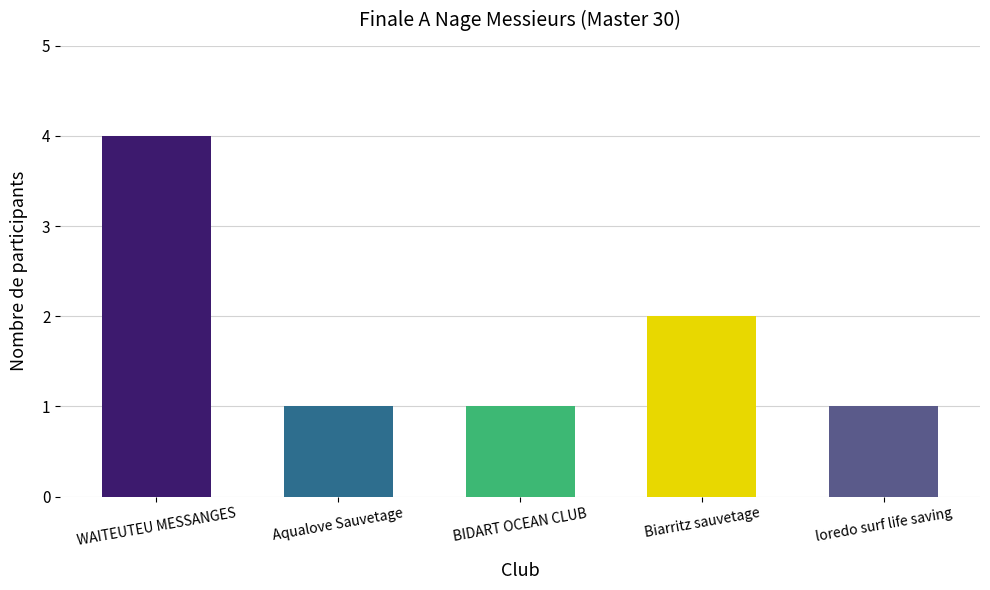

What is the label of the 4th bar from the left?

Biarritz sauvetage